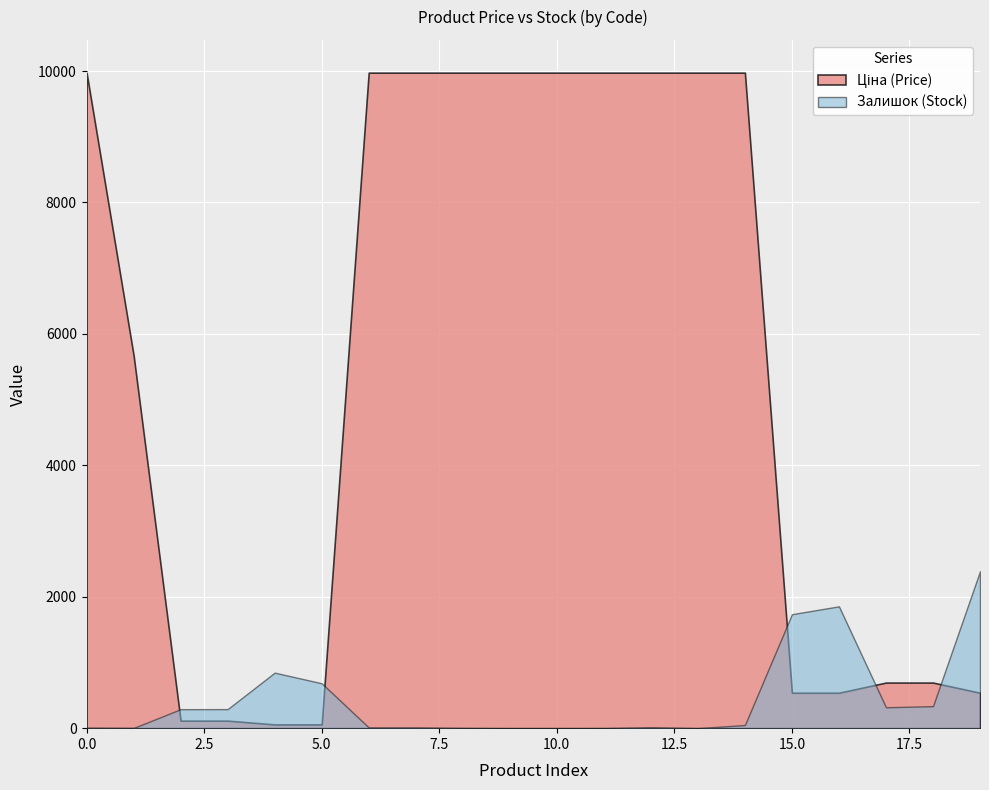

Which series has the widest spread of values?

Ціна